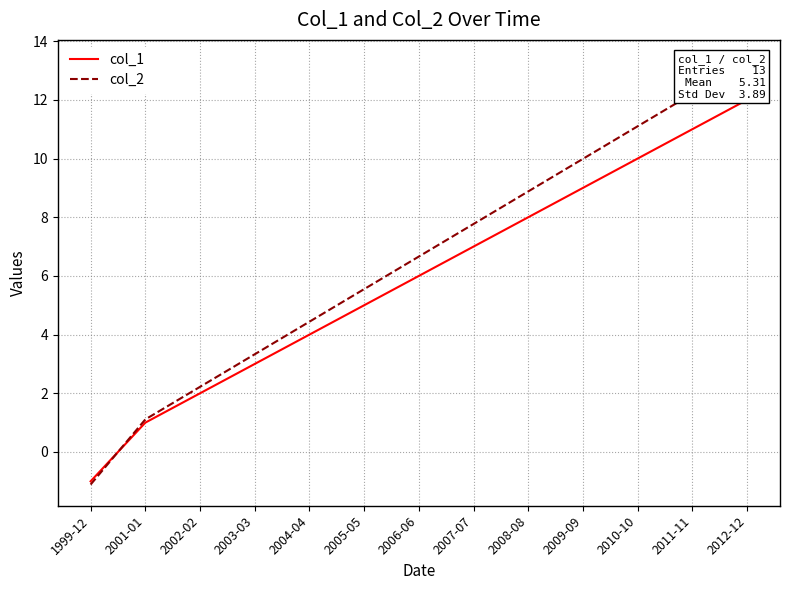

What is the difference between the maximum and second lowest values in the col_2 series?

12.2